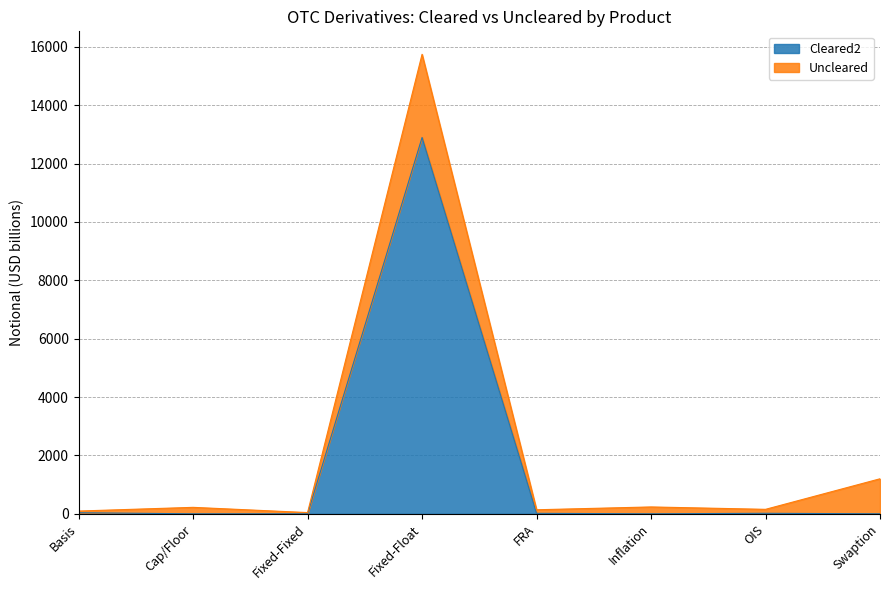

How many points are lower than both their immediate neighbors (excluding endpoints)?

1